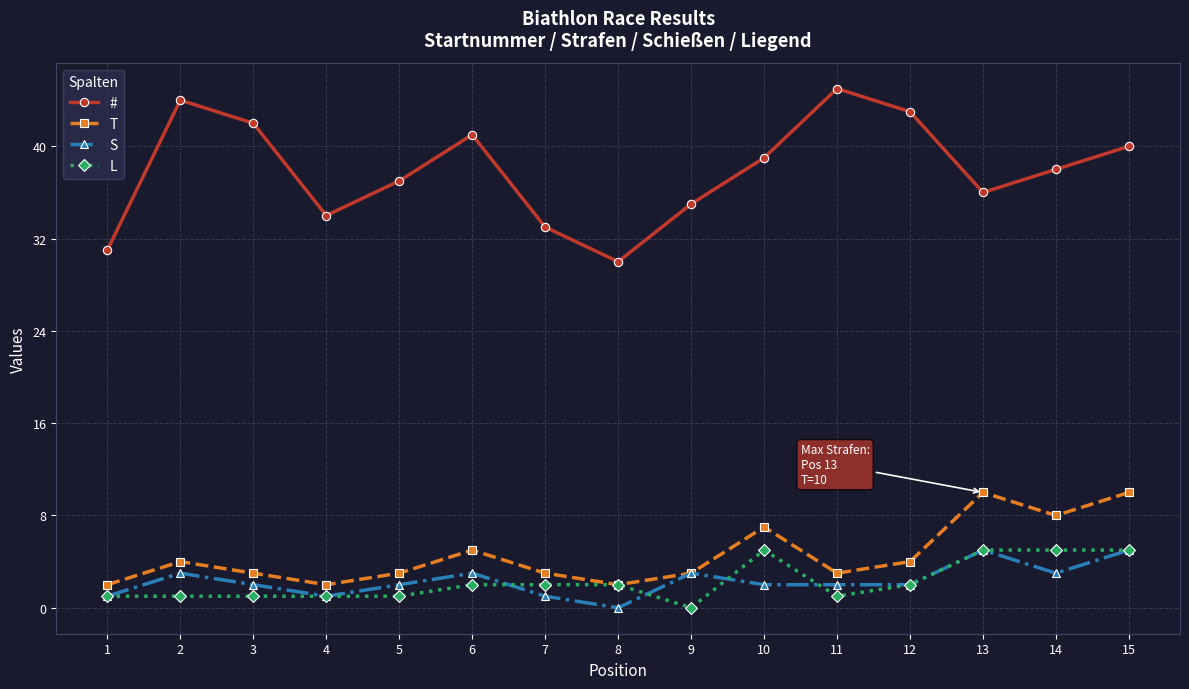

Reading right to left, list all the values displayed in this chart.

#: 40	38	36	43	45	39	35	30	33	41	37	34	42	44	31
T: 10	8	10	4	3	7	3	2	3	5	3	2	3	4	2
S: 5	3	5	2	2	2	3	0	1	3	2	1	2	3	1
L: 5	5	5	2	1	5	0	2	2	2	1	1	1	1	1